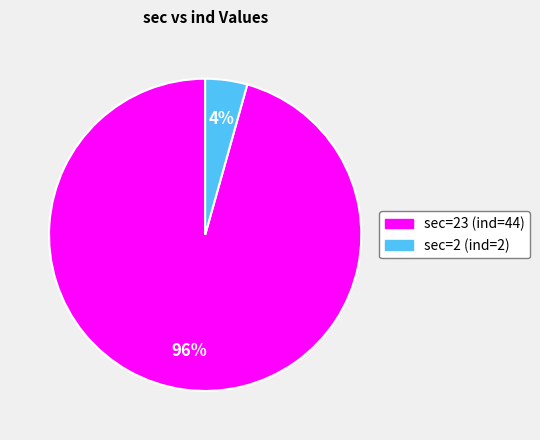

Count the number of slices in the pie.

2